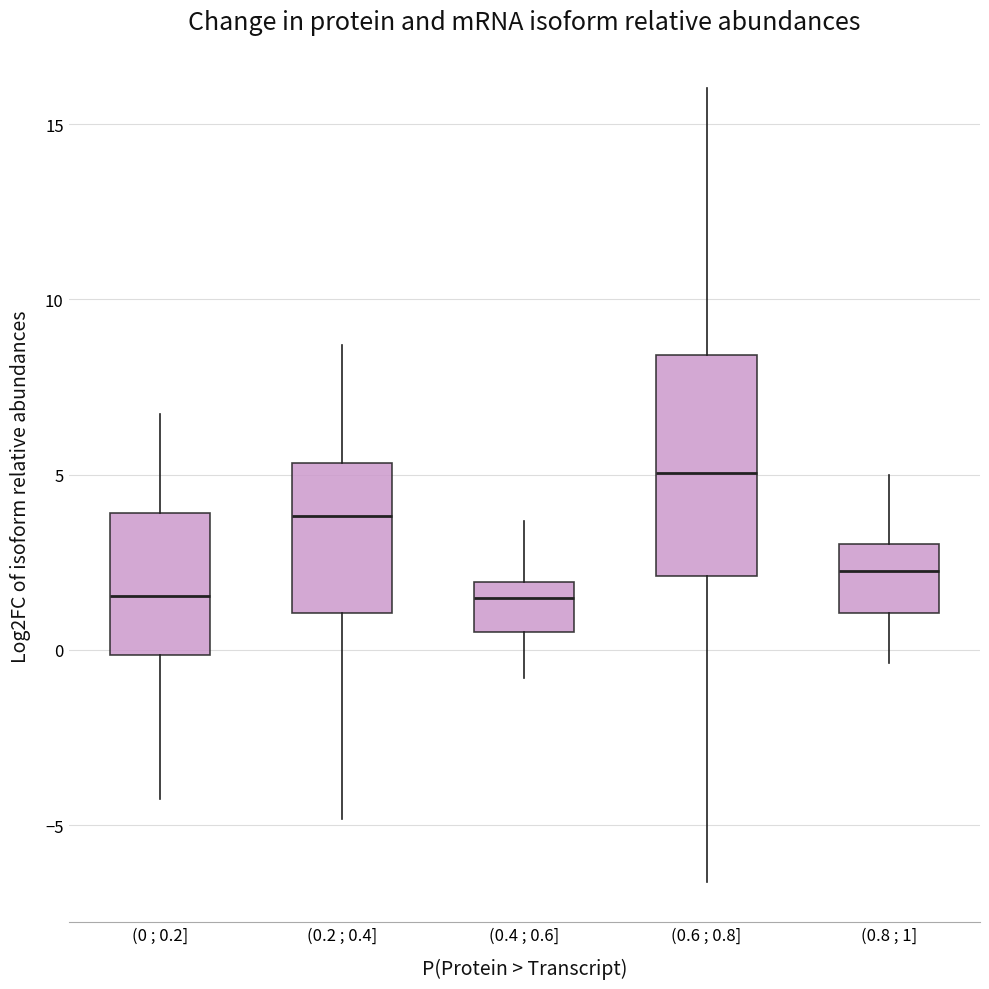

Where does the upper whisker of the box for (0.8 ; 1] end on the y-axis? The values are not printed on the chart, so give them approximately, as read against the axis.

5.0